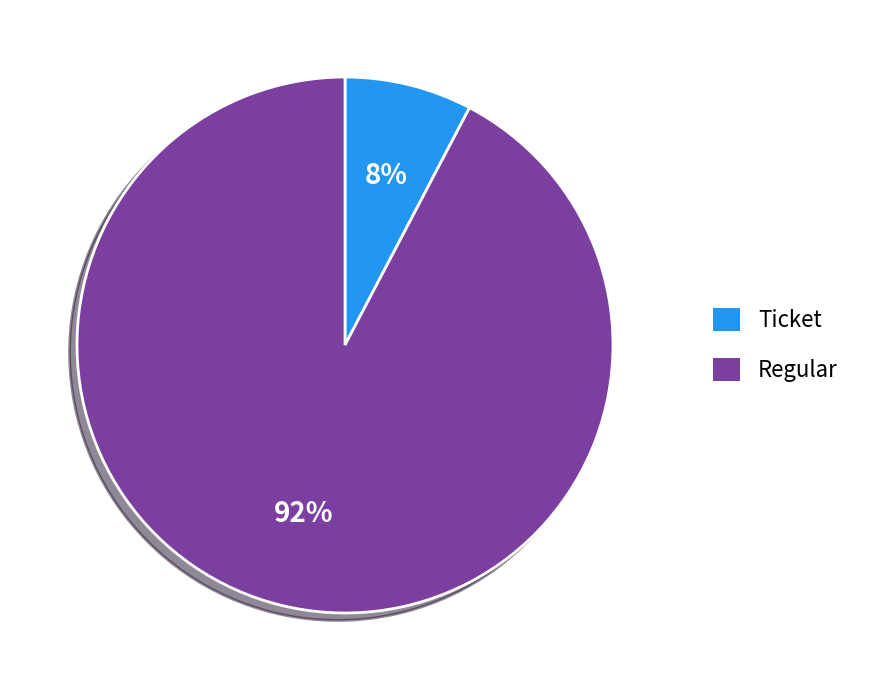

What percentage is the Regular slice, to the nearest percent?

92%